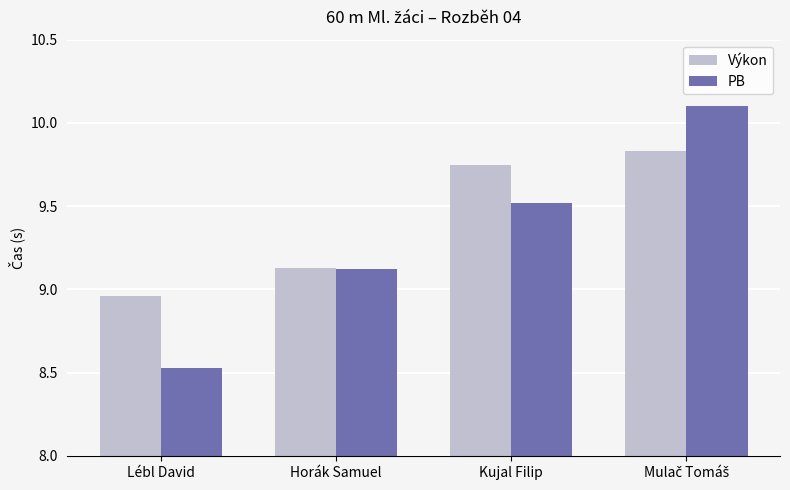

Which series has the largest total across all categories?

Výkon